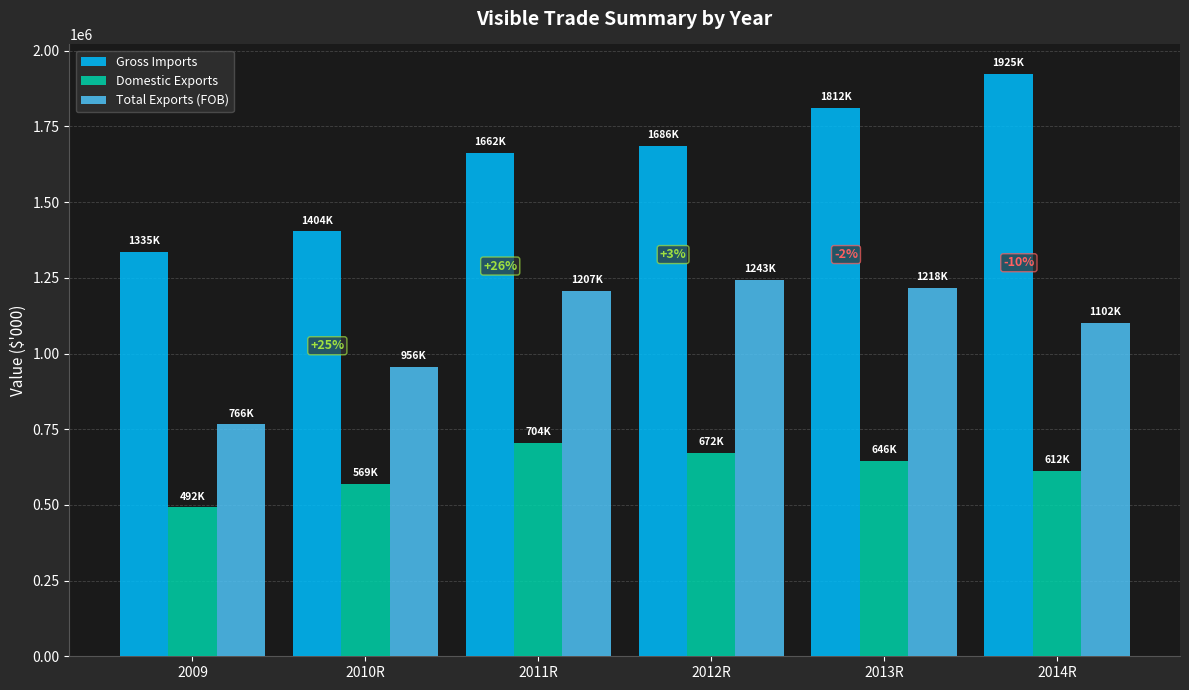

Is it true that Total Exports (FOB) equals 1207229.8 at 2011R?

True